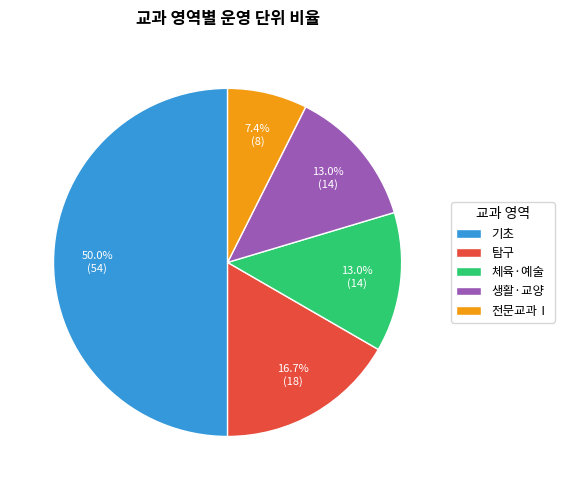

What percentage is the 탐구 slice, to the nearest percent?

17%